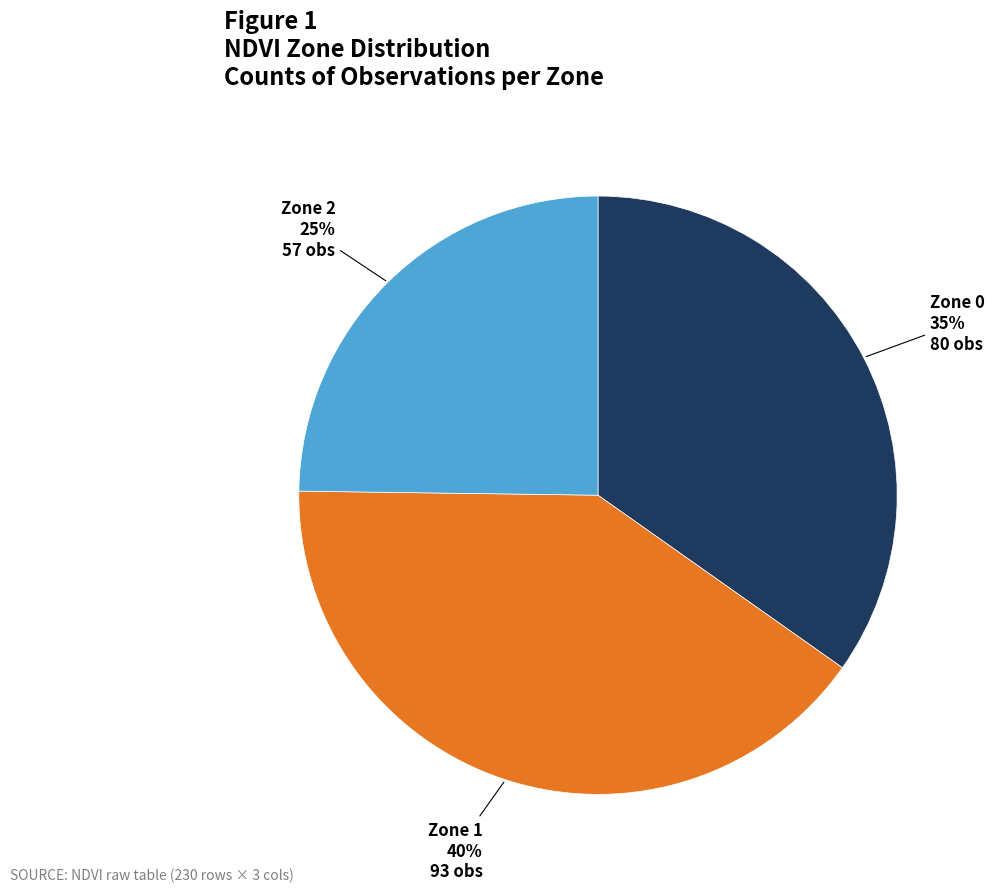

Is there a majority slice in this chart?

No